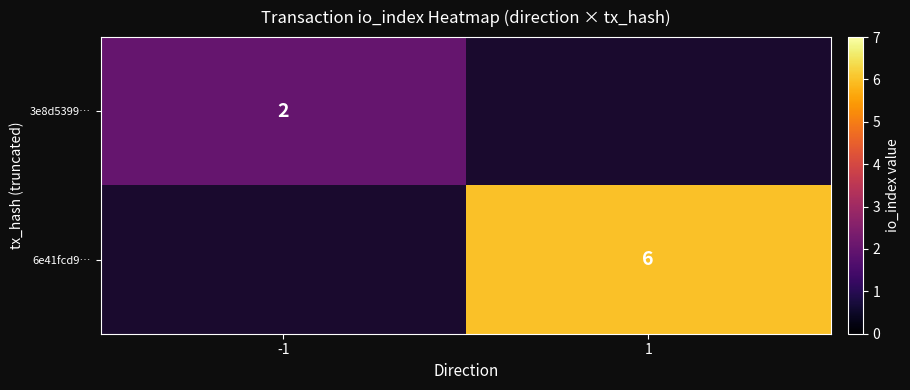

The value of 3e8d5399… at -1 is 2. True or false?

True